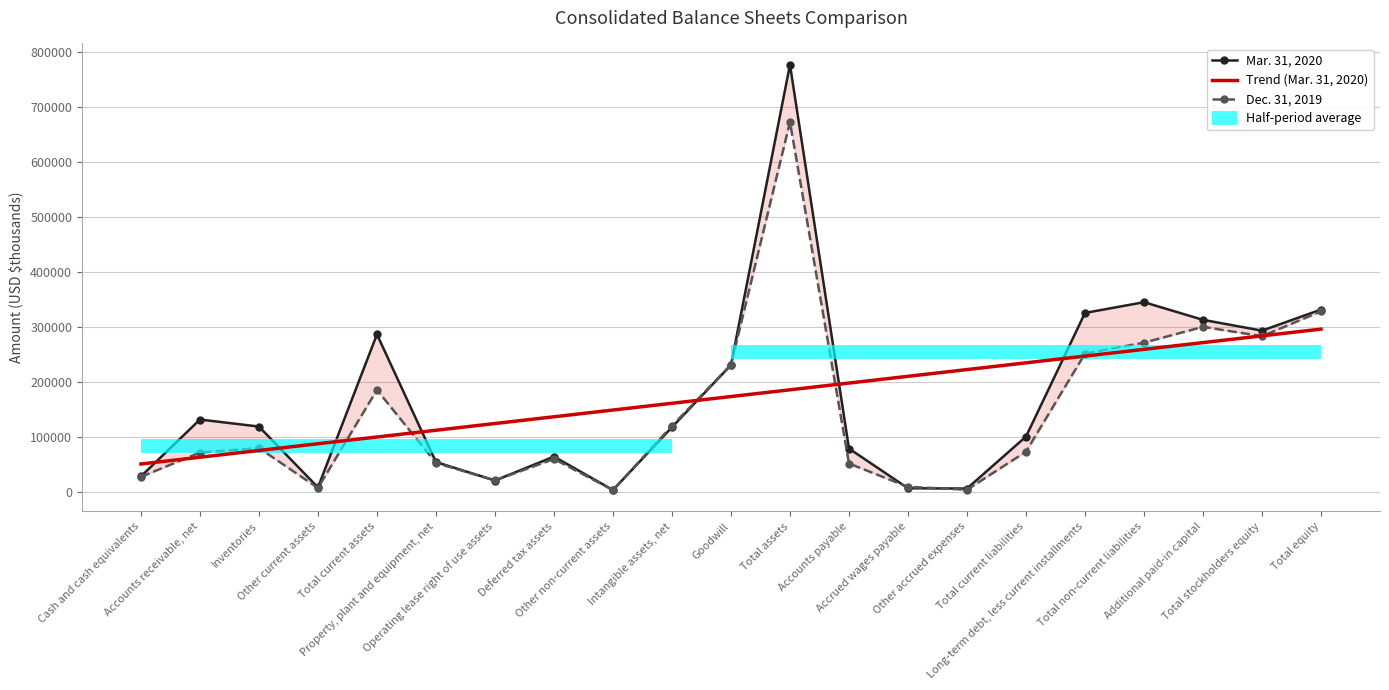

What is the minimum value for Trend (Mar. 31, 2020)?

50676.2